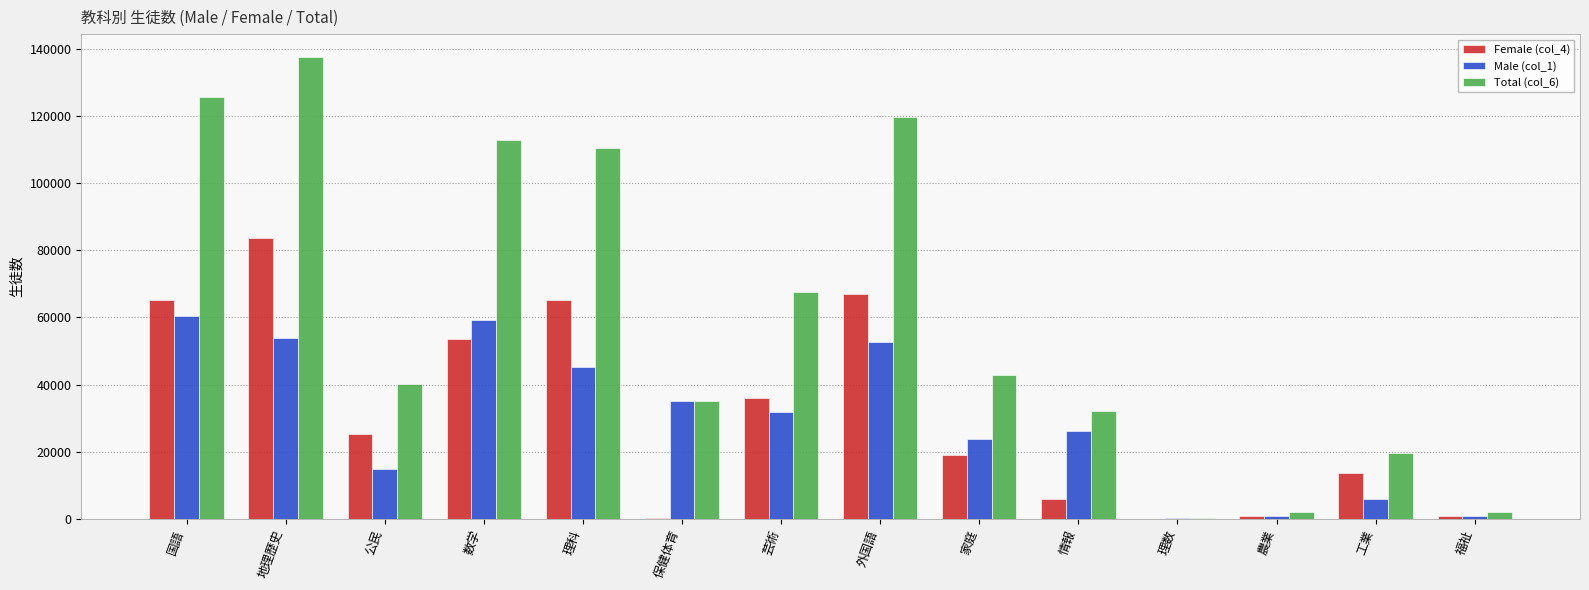

What are all the series names shown in the legend?

Female (col_4), Male (col_1), Total (col_6)